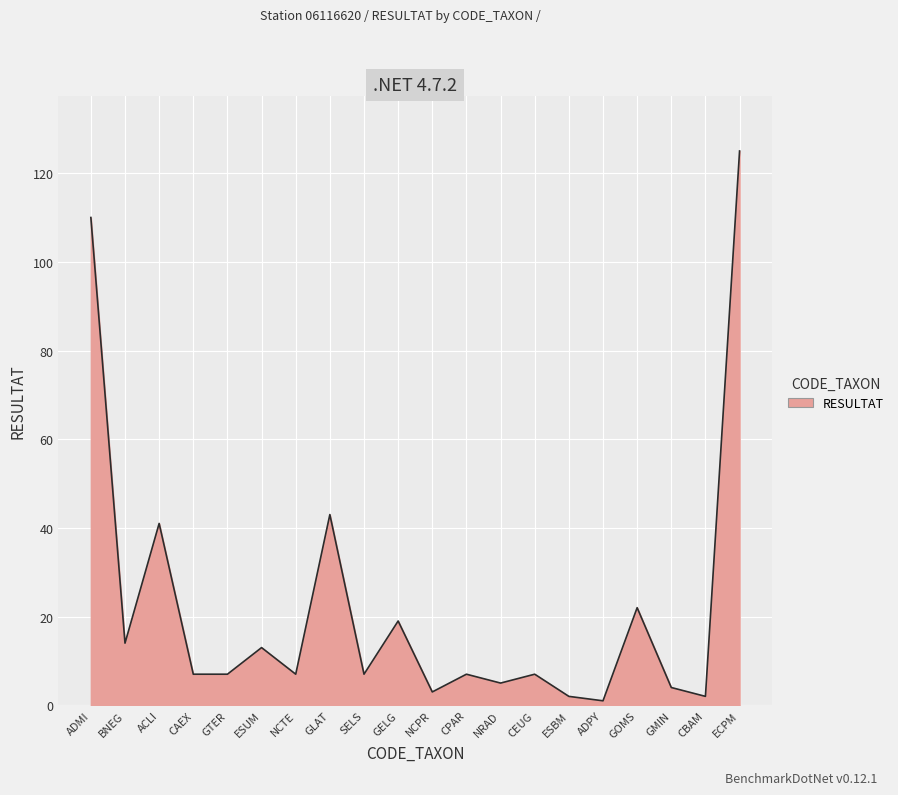

Reading left to right, list all the values displayed in this chart.

110	14	41	7	7	13	7	43	7	19	3	7	5	7	2	1	22	4	2	125